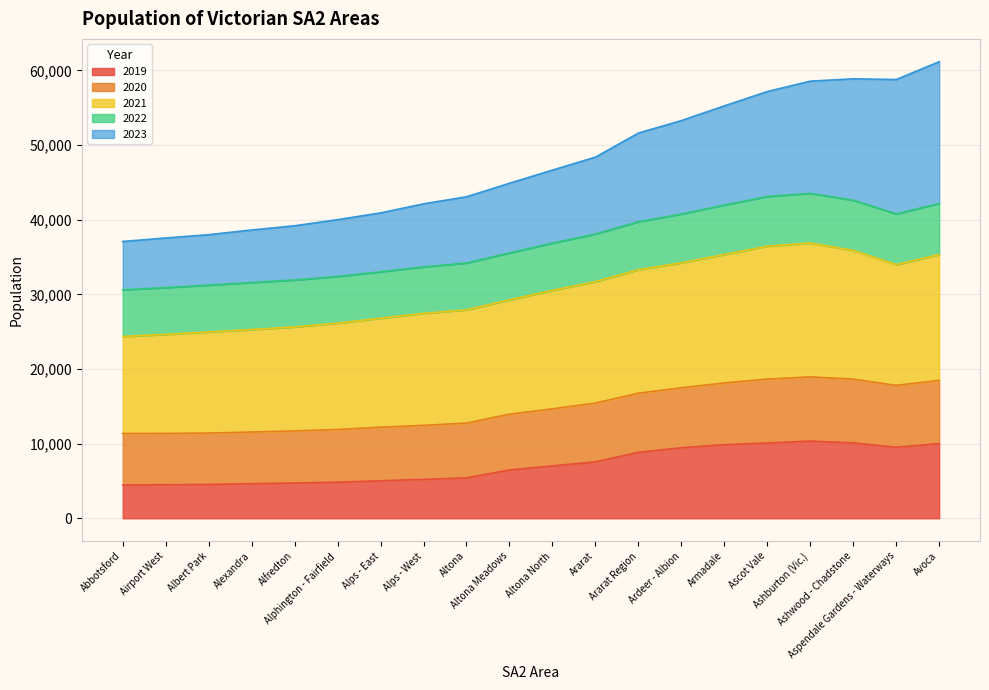

Read the 2019 value at Altona.

5413